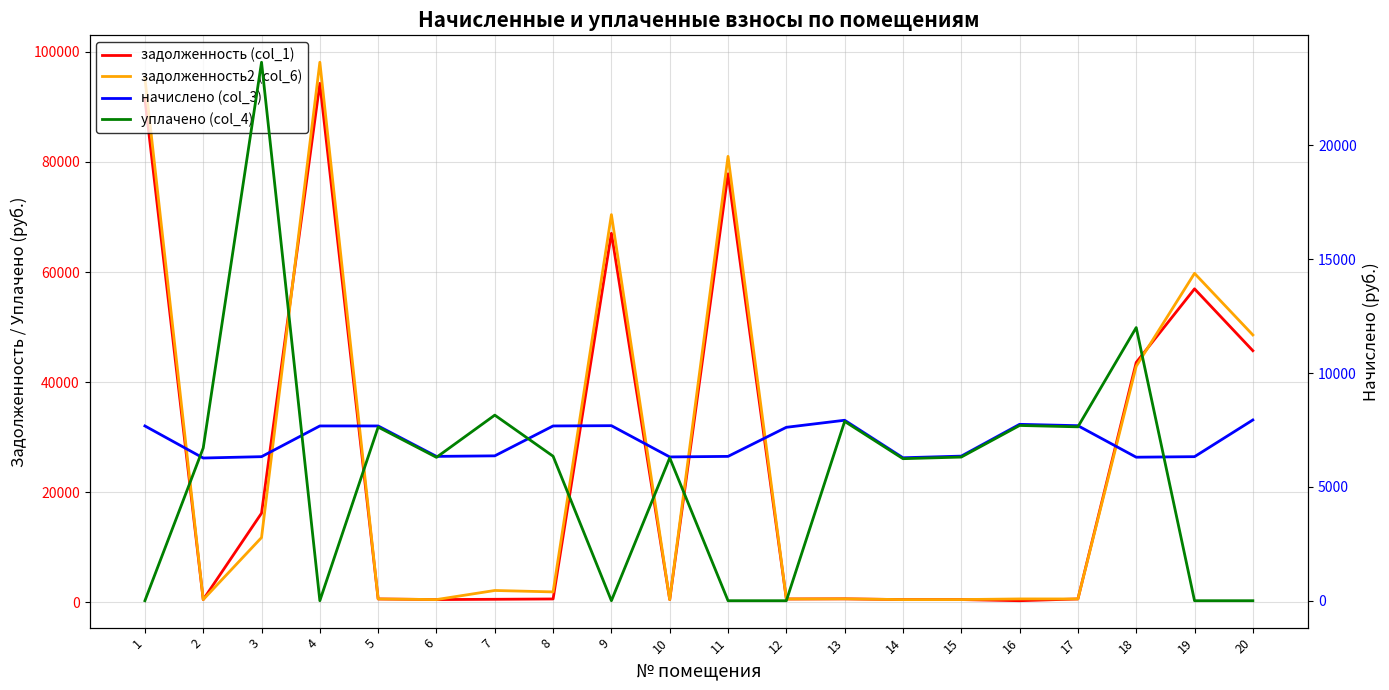

At which label does уплачено (col_4) first exceed 6310?

2